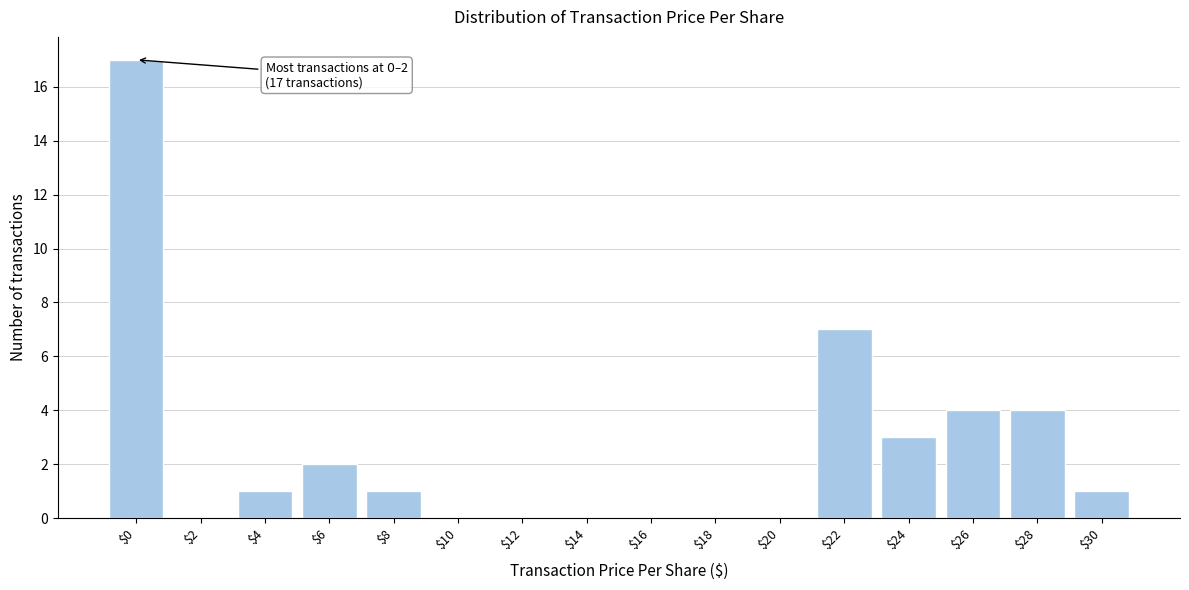

The chart shows a value of 0 at $12. True or false?

True